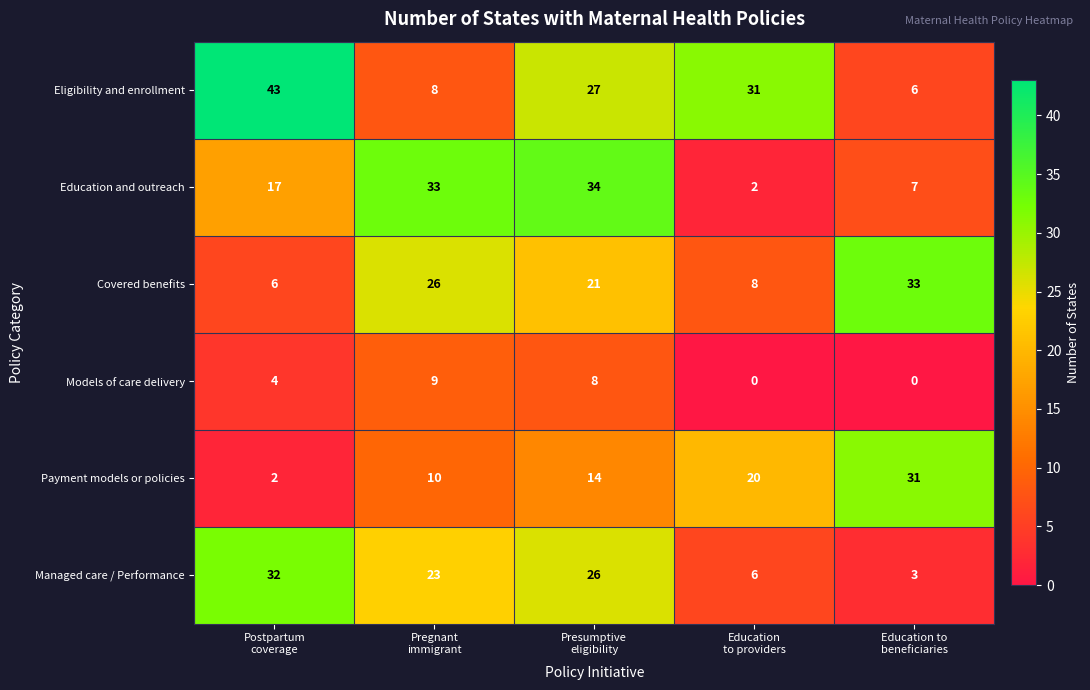

What is the maximum value shown in the chart?

43